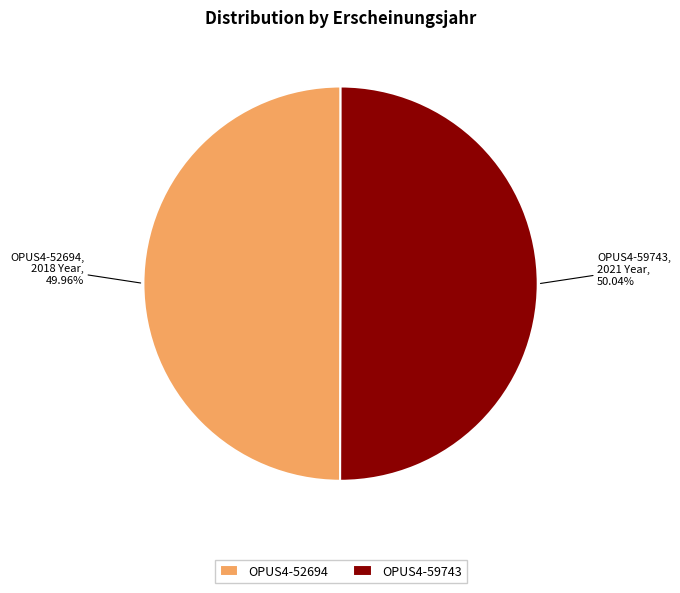

How many segments does this pie chart have?

2